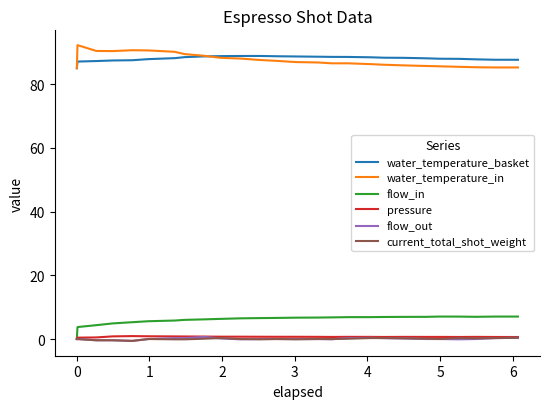

How many lines are shown in the chart?

6